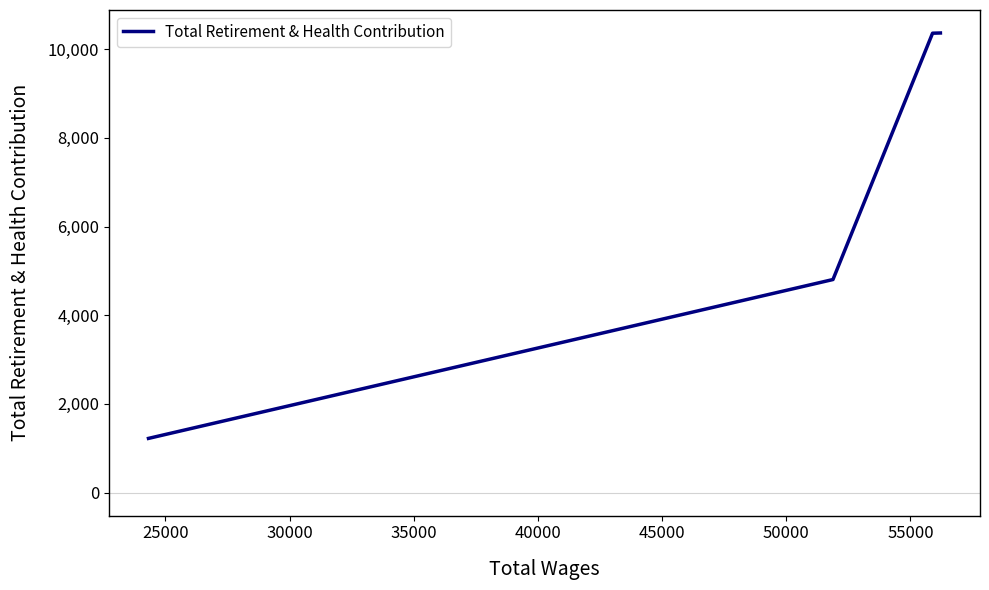

What is the smallest value displayed?

1223